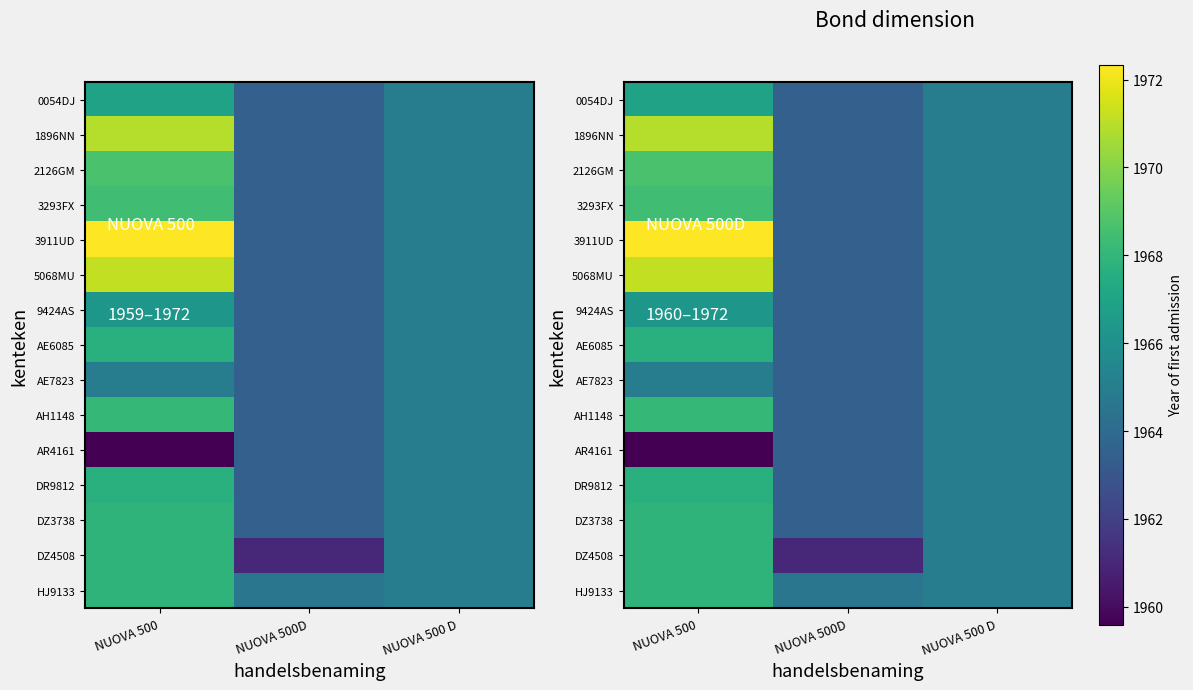

Is it true that 0054DJ equals 1966.9 at NUOVA 500?

True